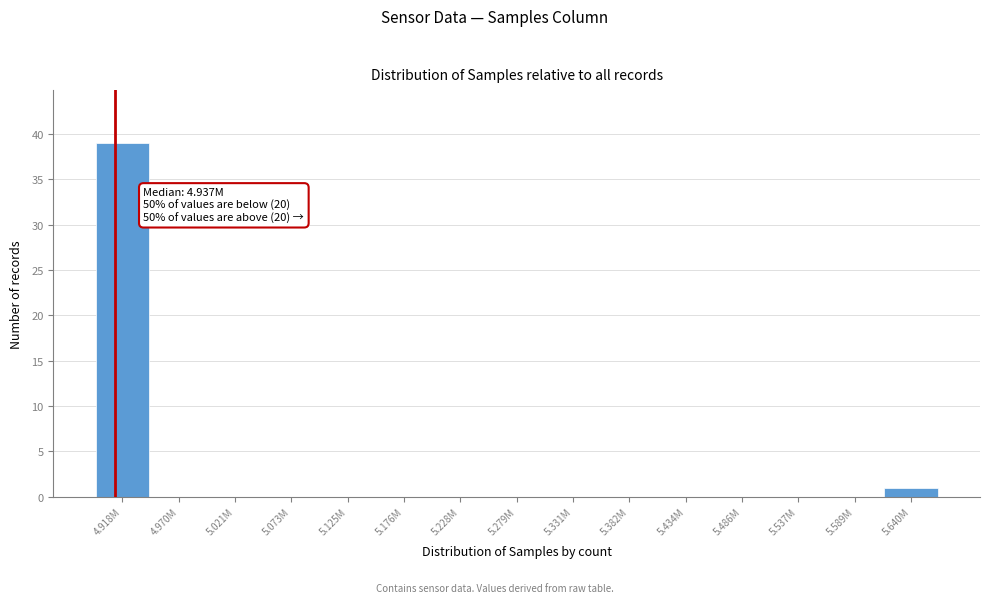

Reading right to left, what are all the values shown in this chart?

5.640M=1	5.589M=0	5.537M=0	5.486M=0	5.434M=0	5.382M=0	5.331M=0	5.279M=0	5.228M=0	5.176M=0	5.125M=0	5.073M=0	5.021M=0	4.970M=0	4.918M=39